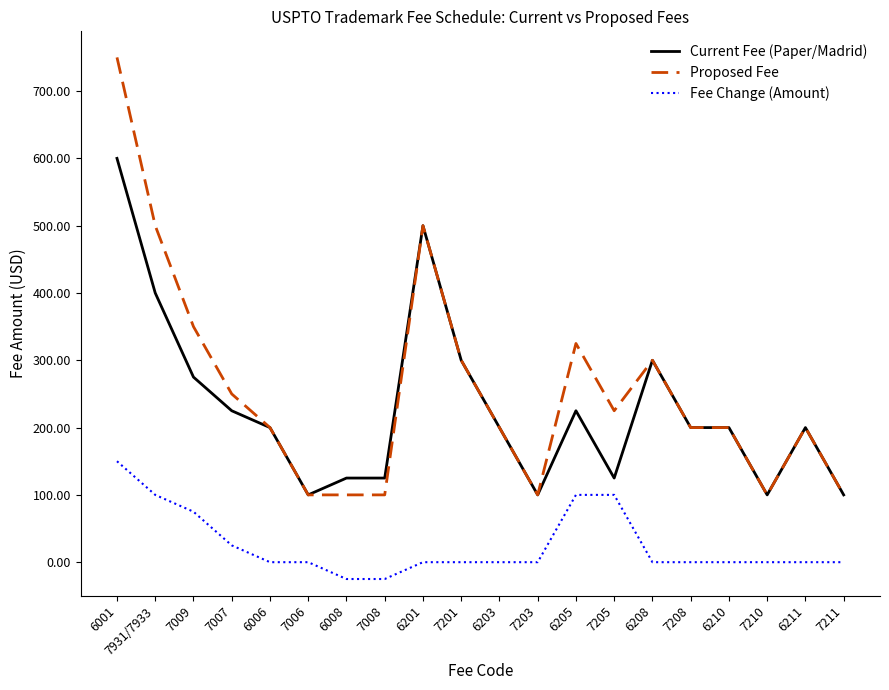

At 6008, list the series in order from largest to smallest.

Current Fee (Paper/Madrid), Proposed Fee, Fee Change (Amount)